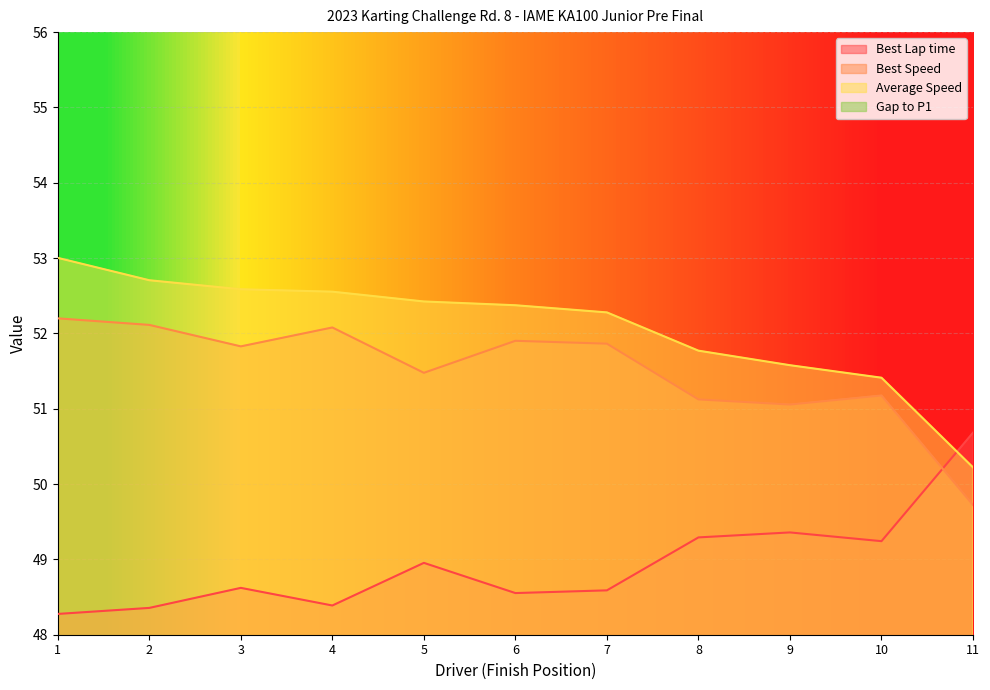

True or false: Best Lap time and Average Speed cross at least once.

True